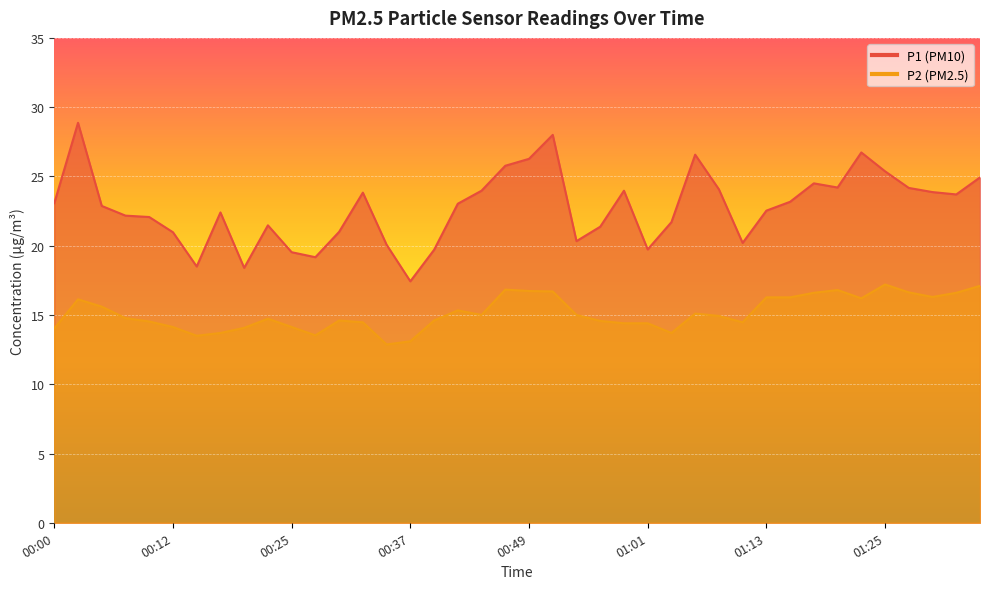

How many categories are shown in the chart?

40